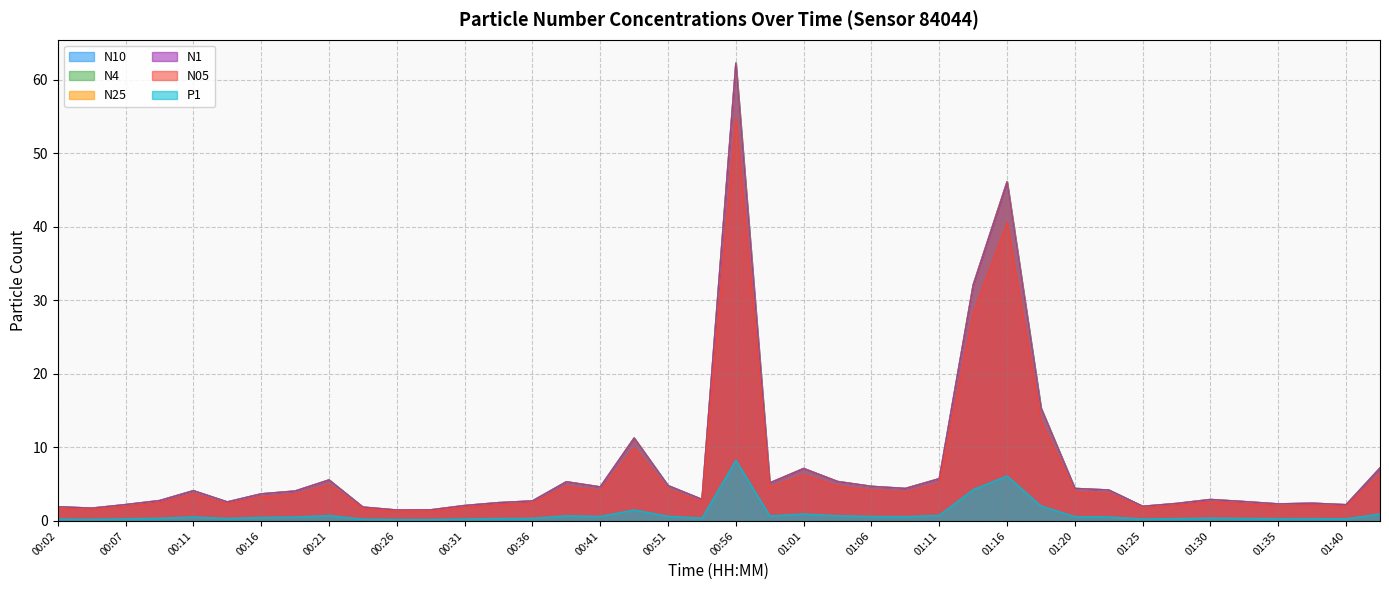

What is the highest value of the N25 series?

62.3